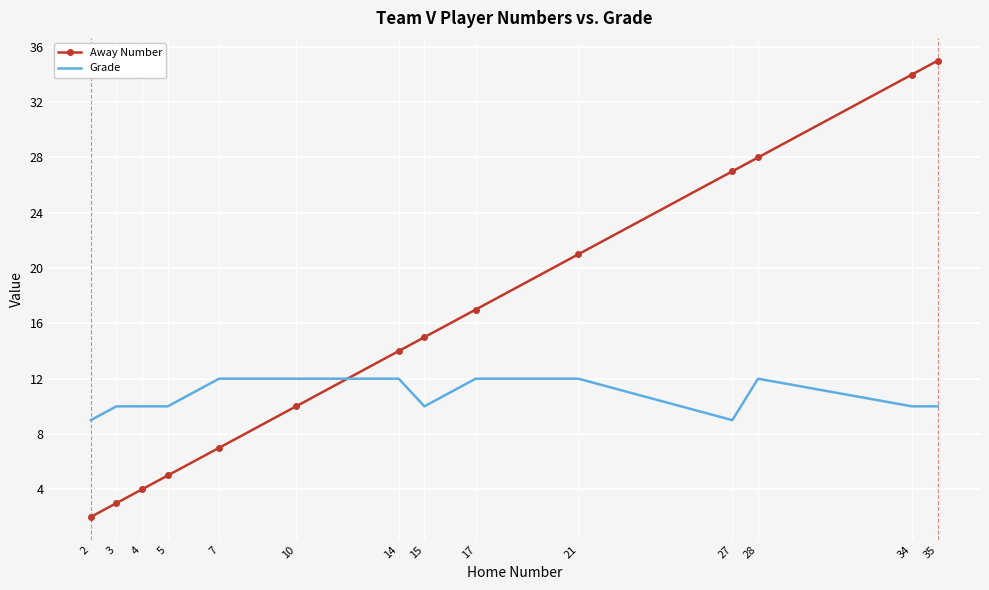

Which series has the largest total across all categories?

Away Number